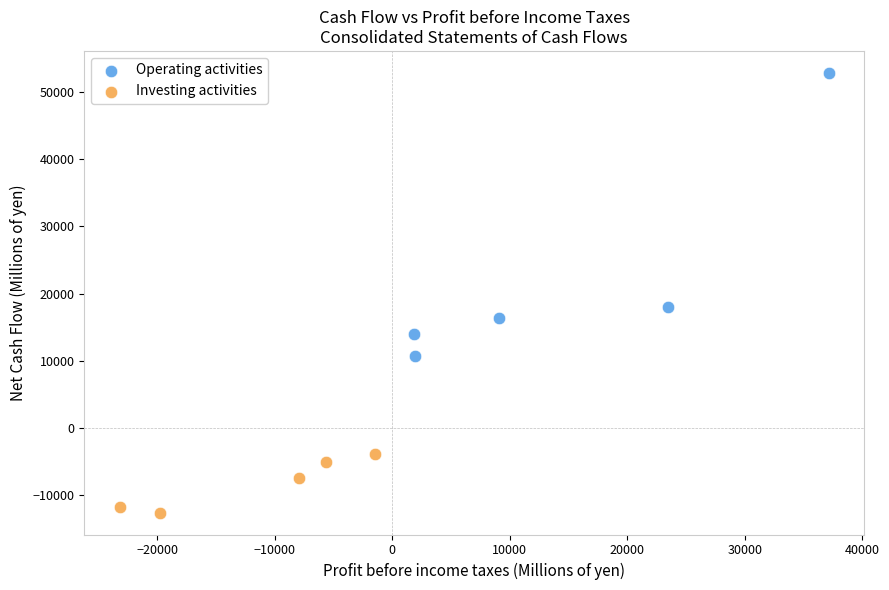

Which series has the widest spread of Y values?

Operating activities